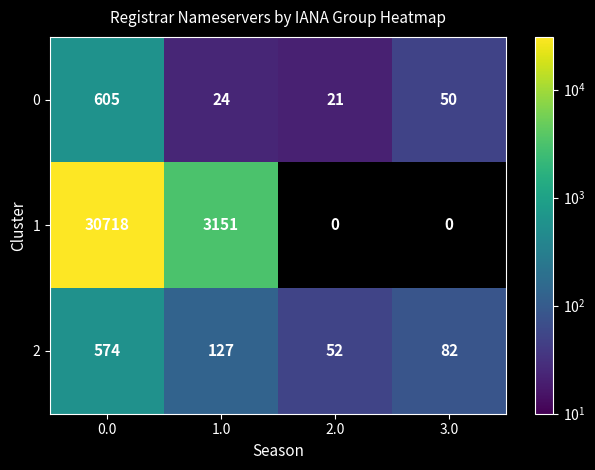

Between 2.0 and 3.0, which series saw the biggest shift?

2